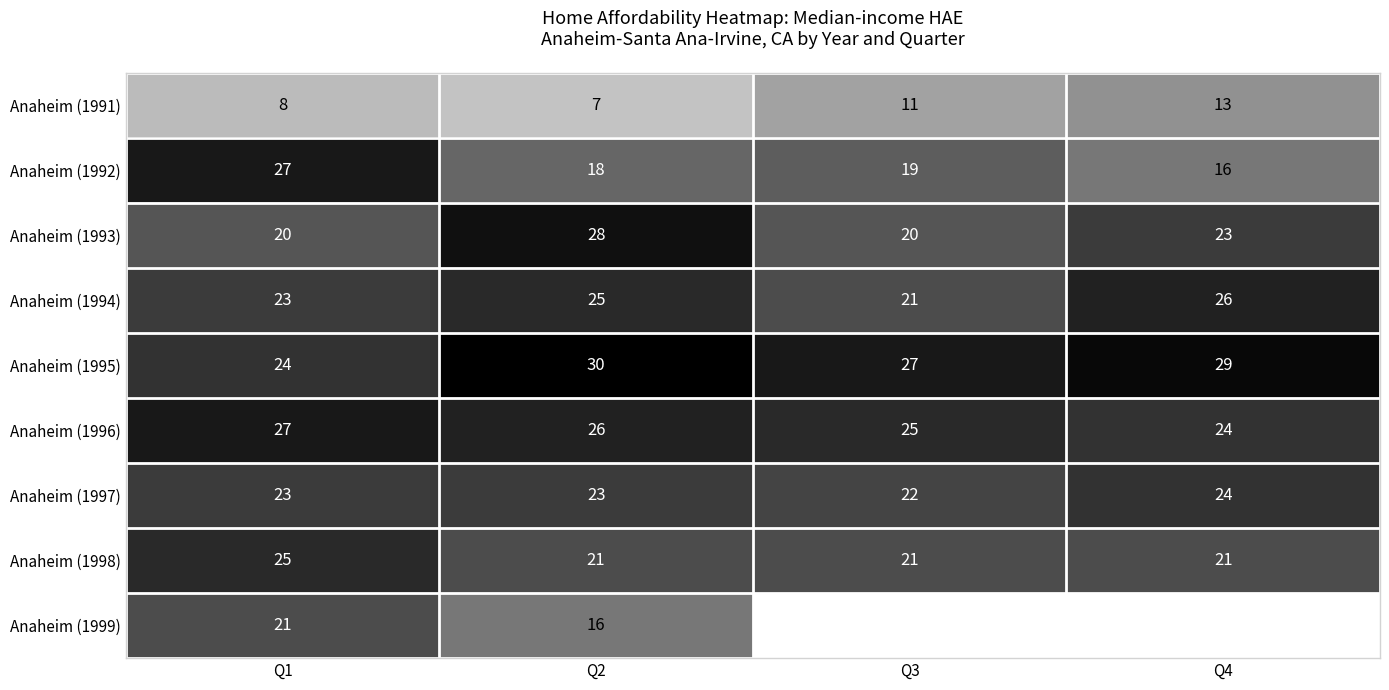

List the labels in order of Anaheim (1994) value, largest first.

Q4, Q2, Q1, Q3